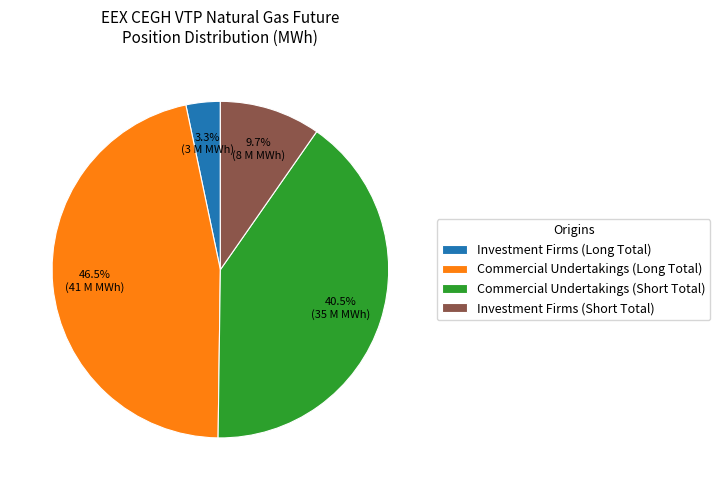

Rank the categories by value from highest to lowest.

Commercial Undertakings (Long Total), Commercial Undertakings (Short Total), Investment Firms (Short Total), Investment Firms (Long Total)